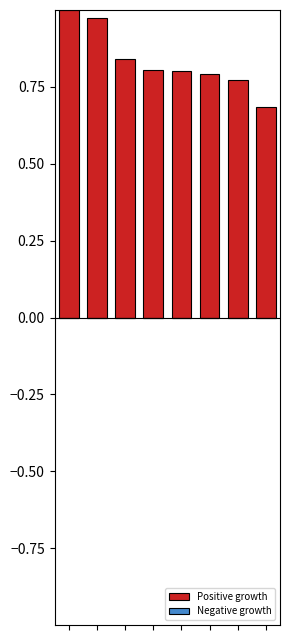

What is the sum of all values?

6.7